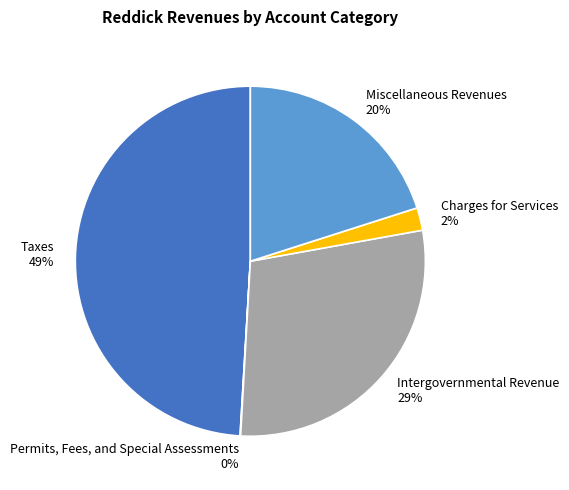

Is there a majority slice in this chart?

No